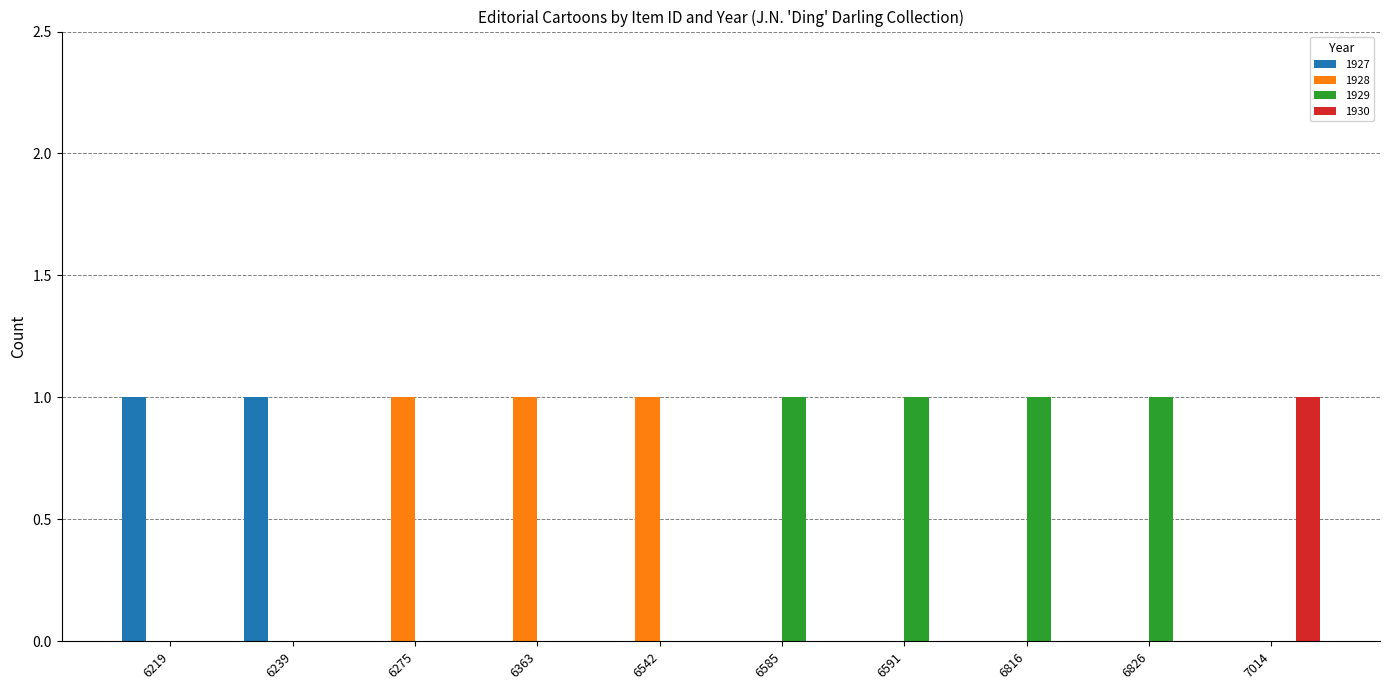

The value of 1929 at 7014 is -1. True or false?

False